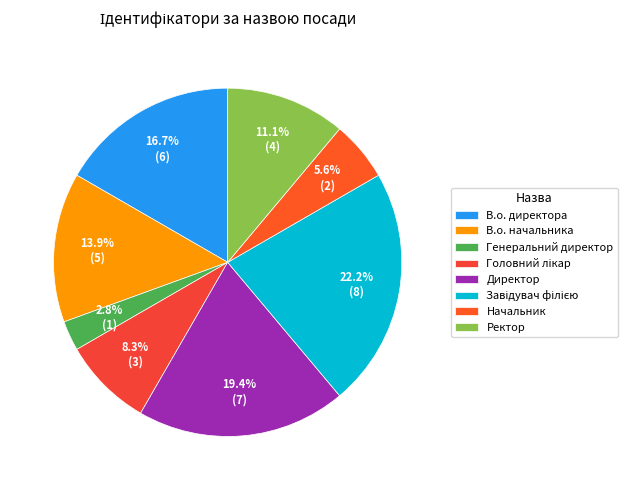

How many slices are in this pie chart?

8